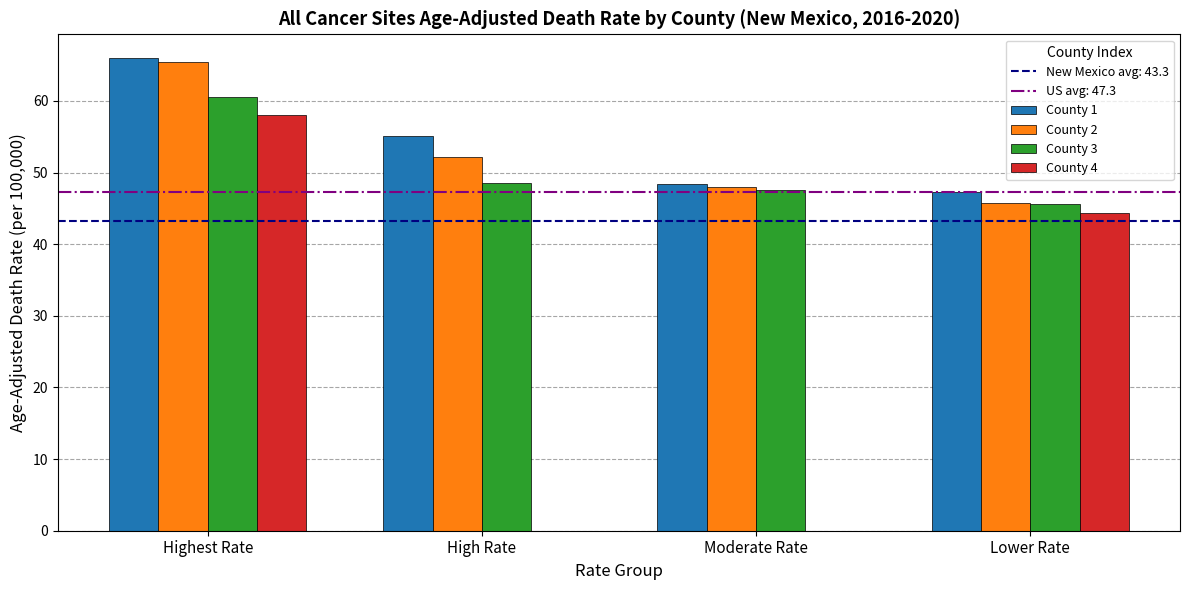

At which category is the sum across all series the highest?

Highest Rate